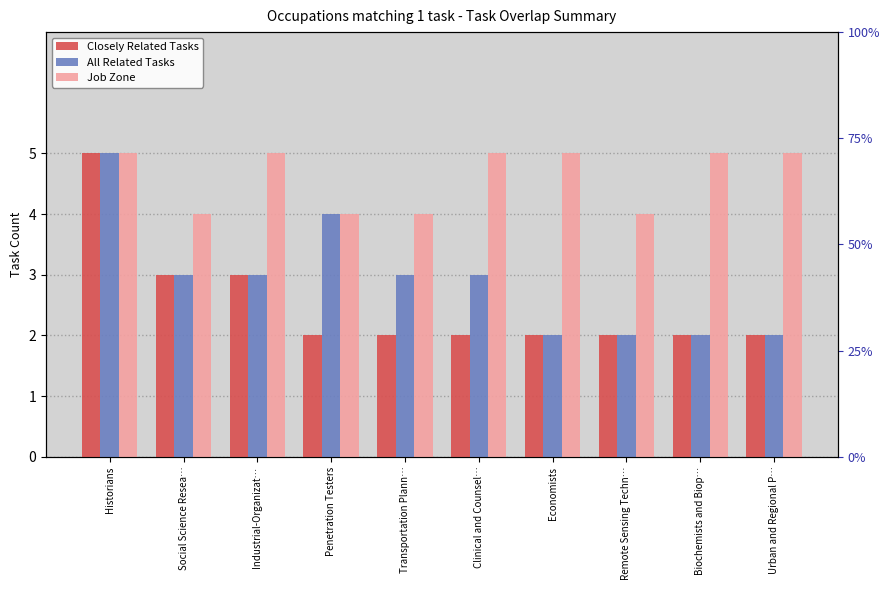

What is the difference between the highest and lowest values at Economists?

3